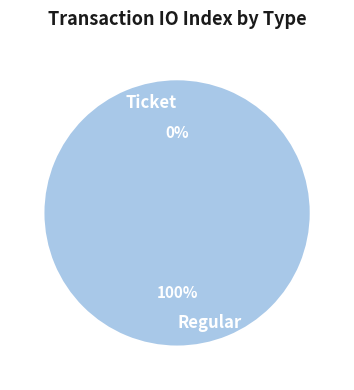

Between Ticket and Regular, which is larger?

Regular